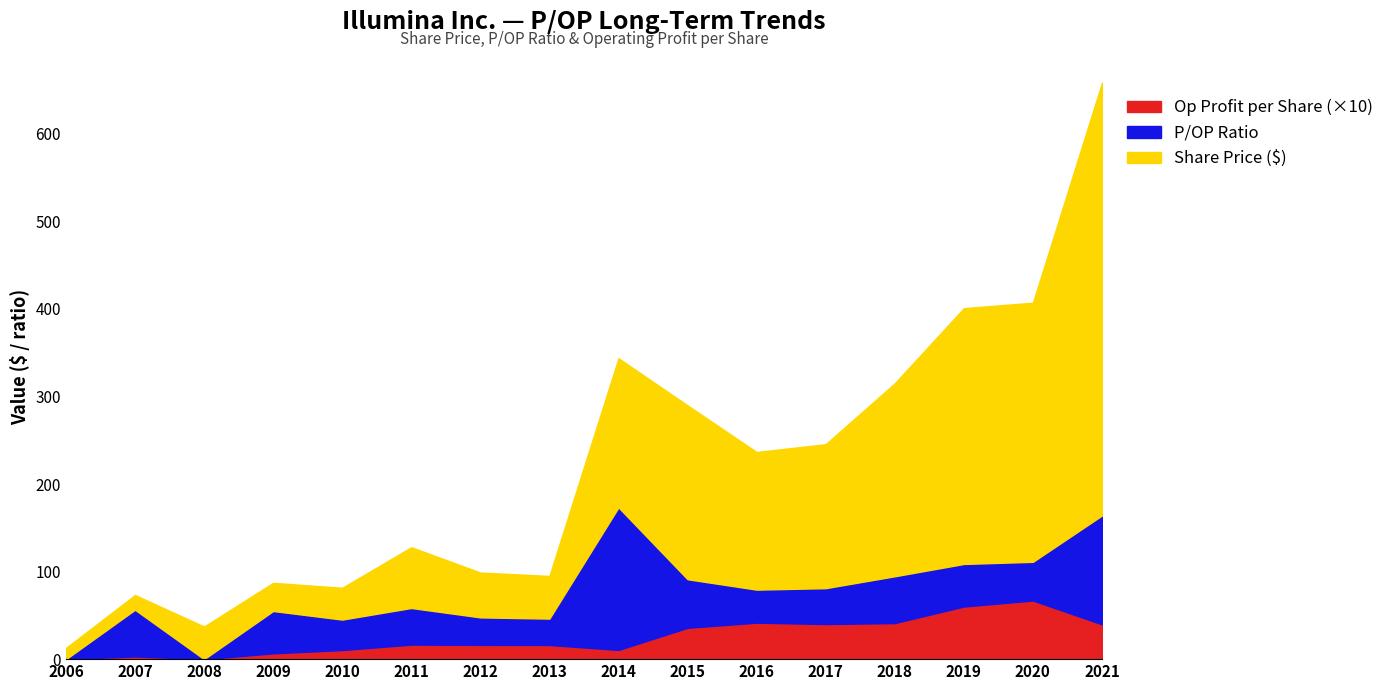

What is the total value across all series at 2008?

37.2